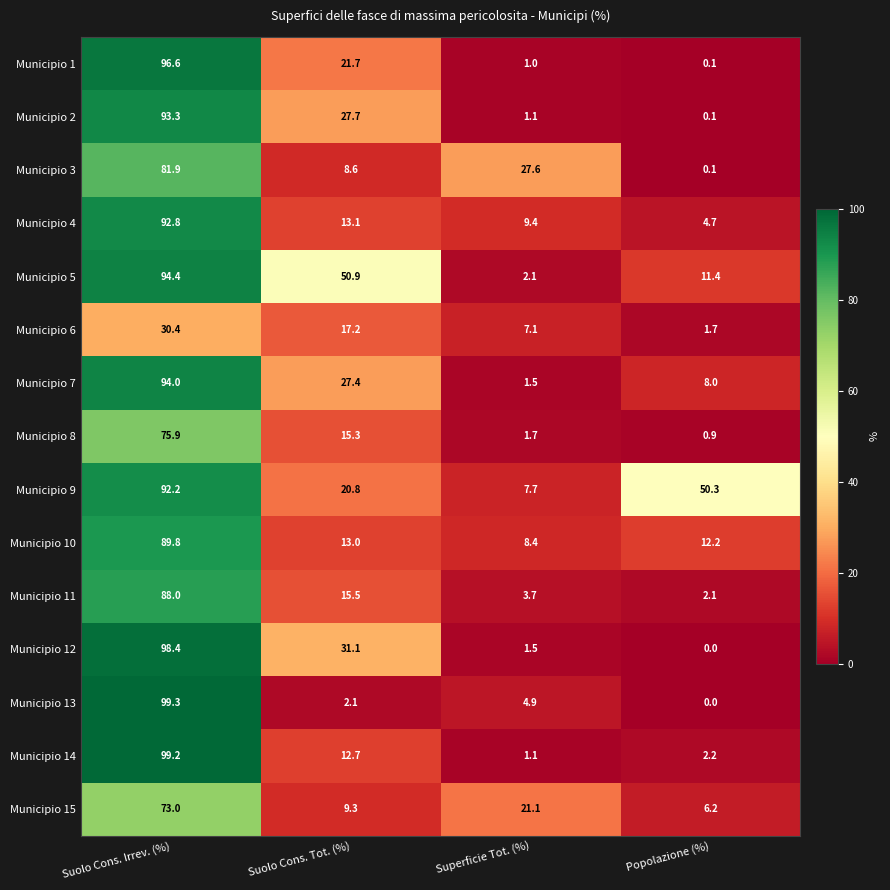

Is it true that Municipio 12 equals 1.5 at Superficie Tot. (%)?

True